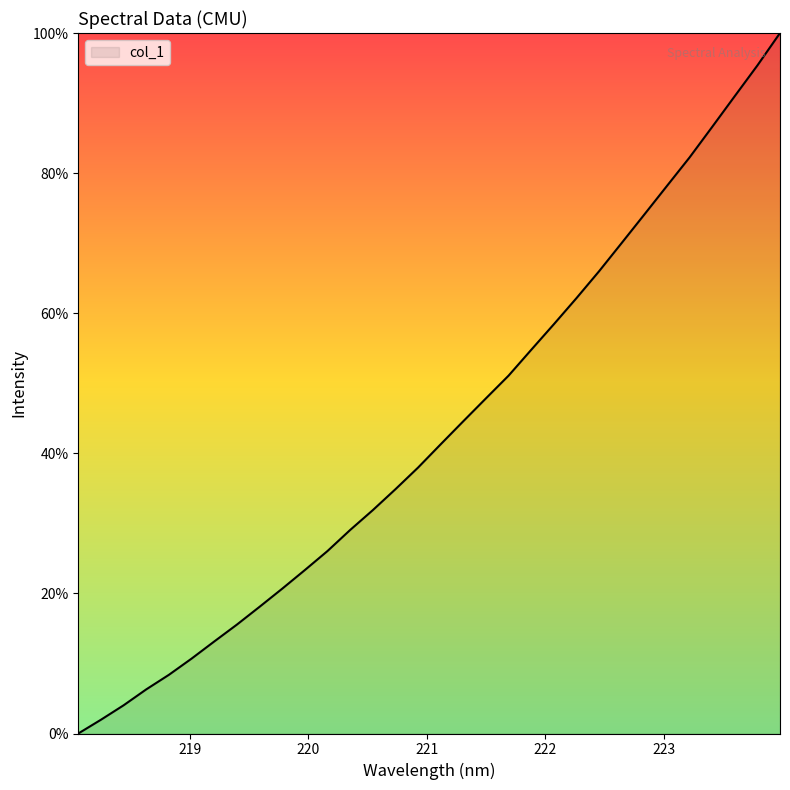

True or false: the data has more than 1 interior local peaks.

False